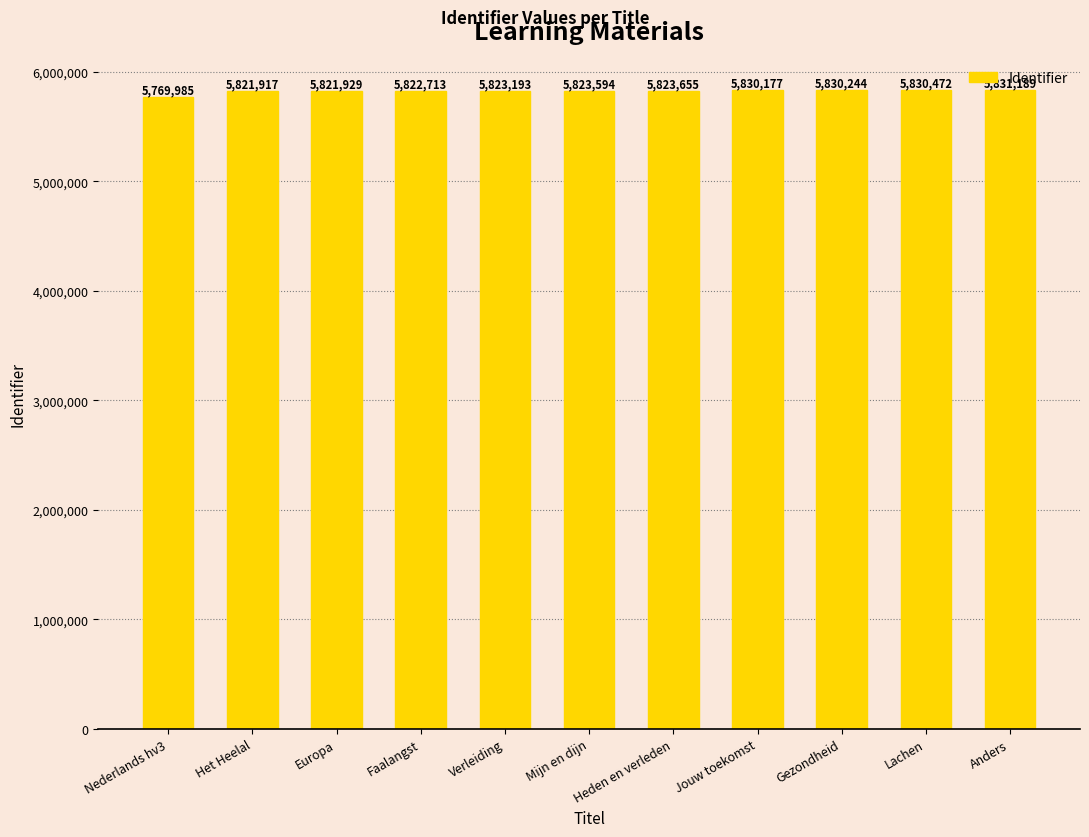

Reading left to right, extract all data points from this chart.

5769985	5821917	5821929	5822713	5823193	5823594	5823655	5830177	5830244	5830472	5831189